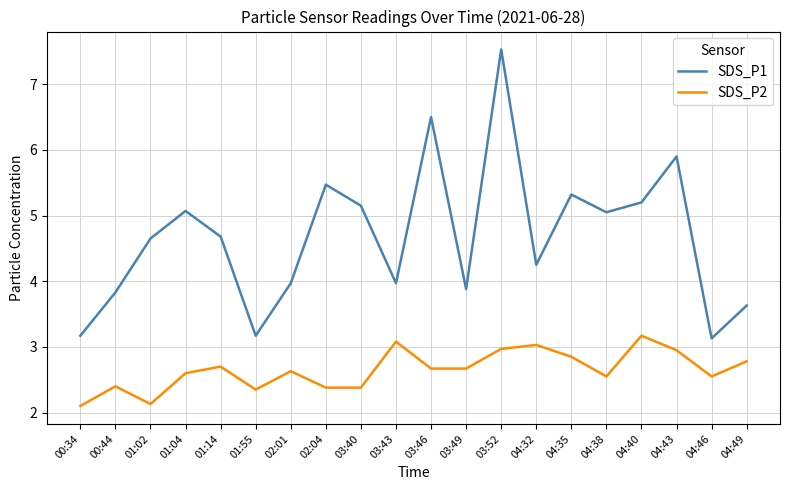

True or false: SDS_P1 and SDS_P2 intersect in this chart.

False